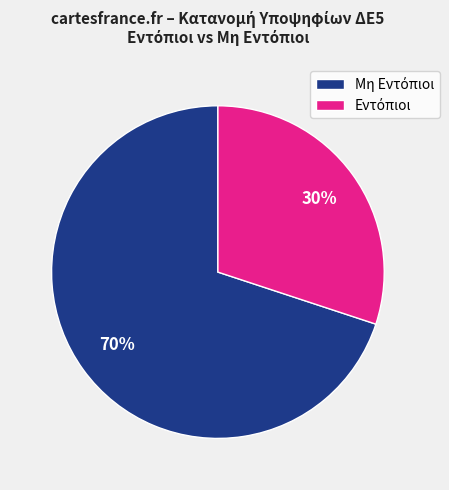

Is there a majority slice in this chart?

Yes